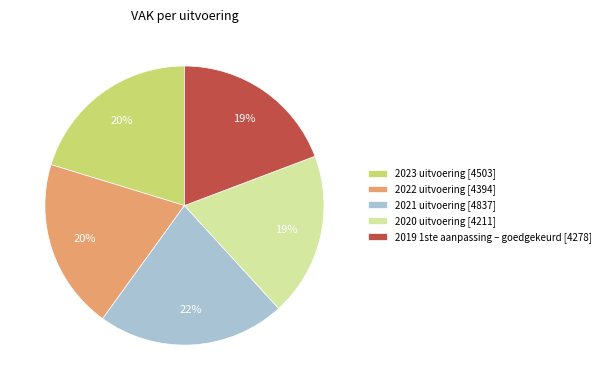

Which category has the biggest portion of the pie?

2021 uitvoering